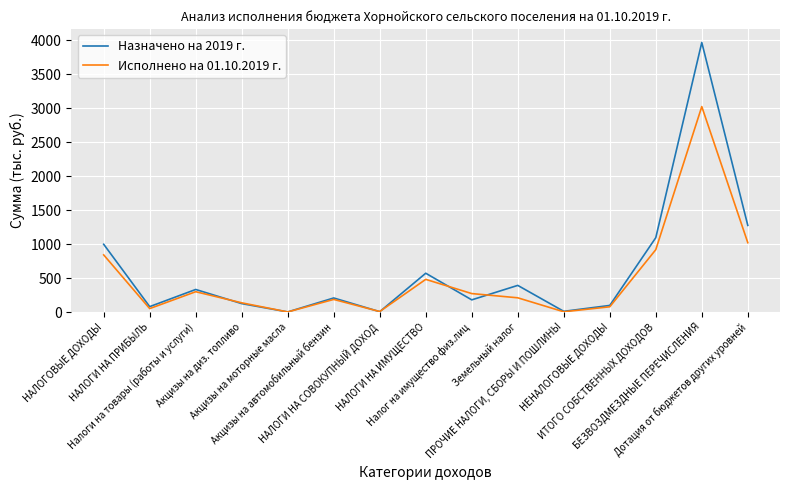

Which series has the widest spread of values?

Назначено на 2019 г.